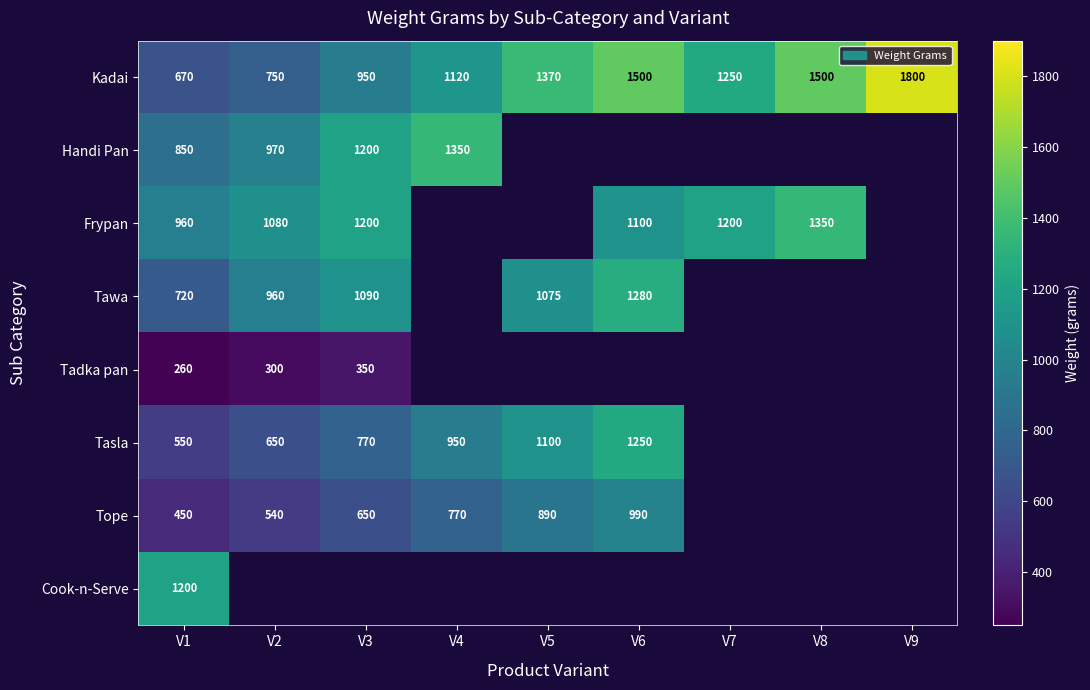

True or false: Tawa has a value of 960 at V2.

True